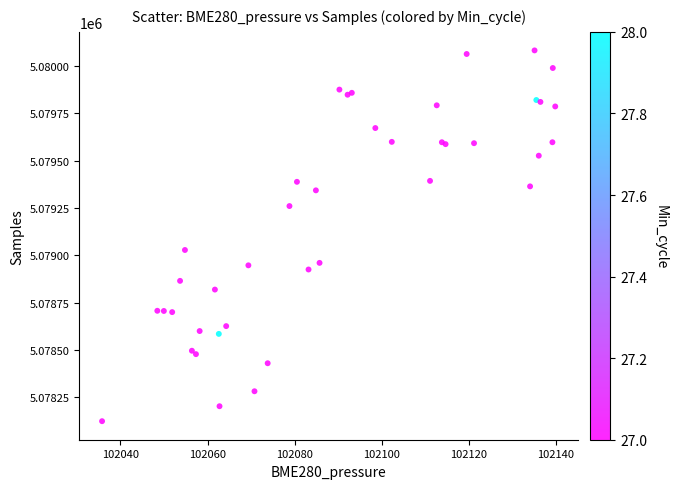

What Y value in the scatter plot is closest to 5079103?

5079028